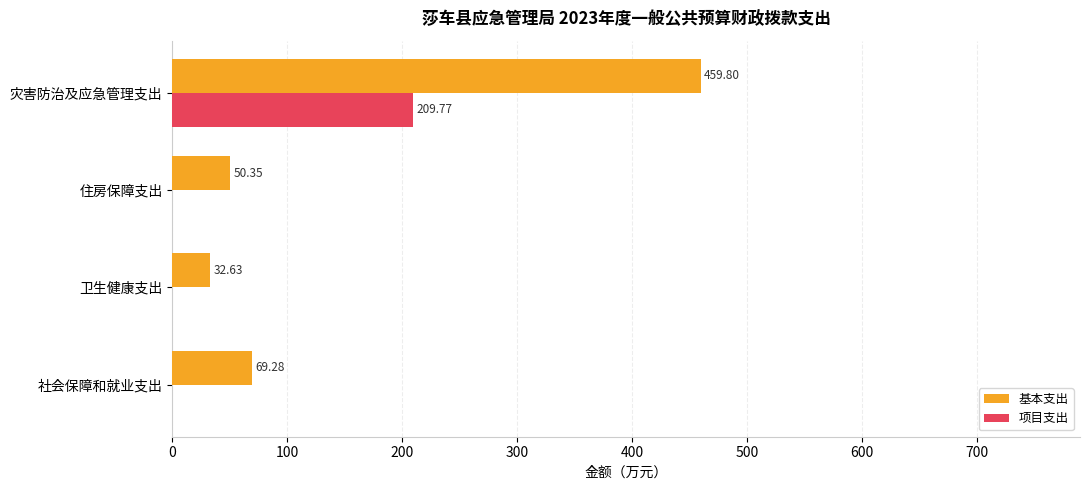

What are all the series names shown in the legend?

基本支出, 项目支出